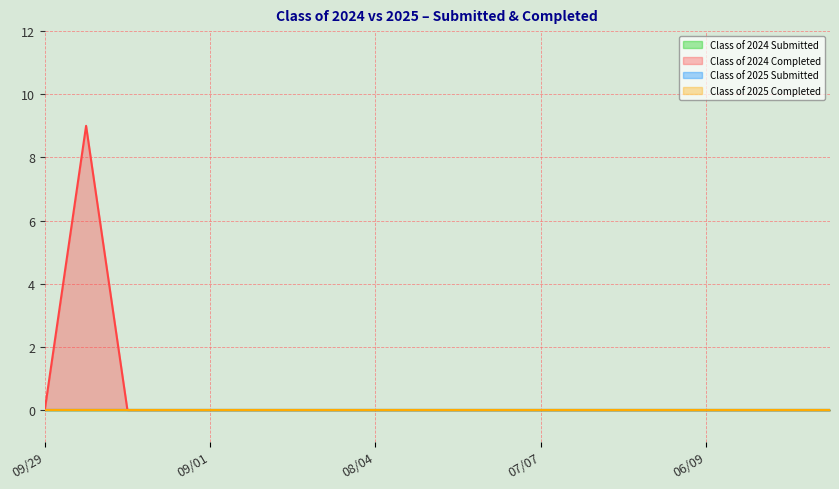

What is the label of the 13th point from the right?

08/11